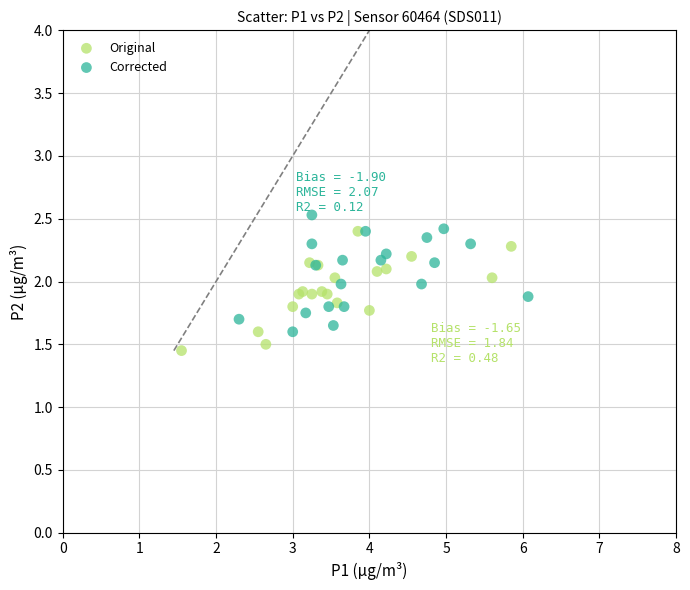

Which series reaches the minimum Y coordinate?

Original